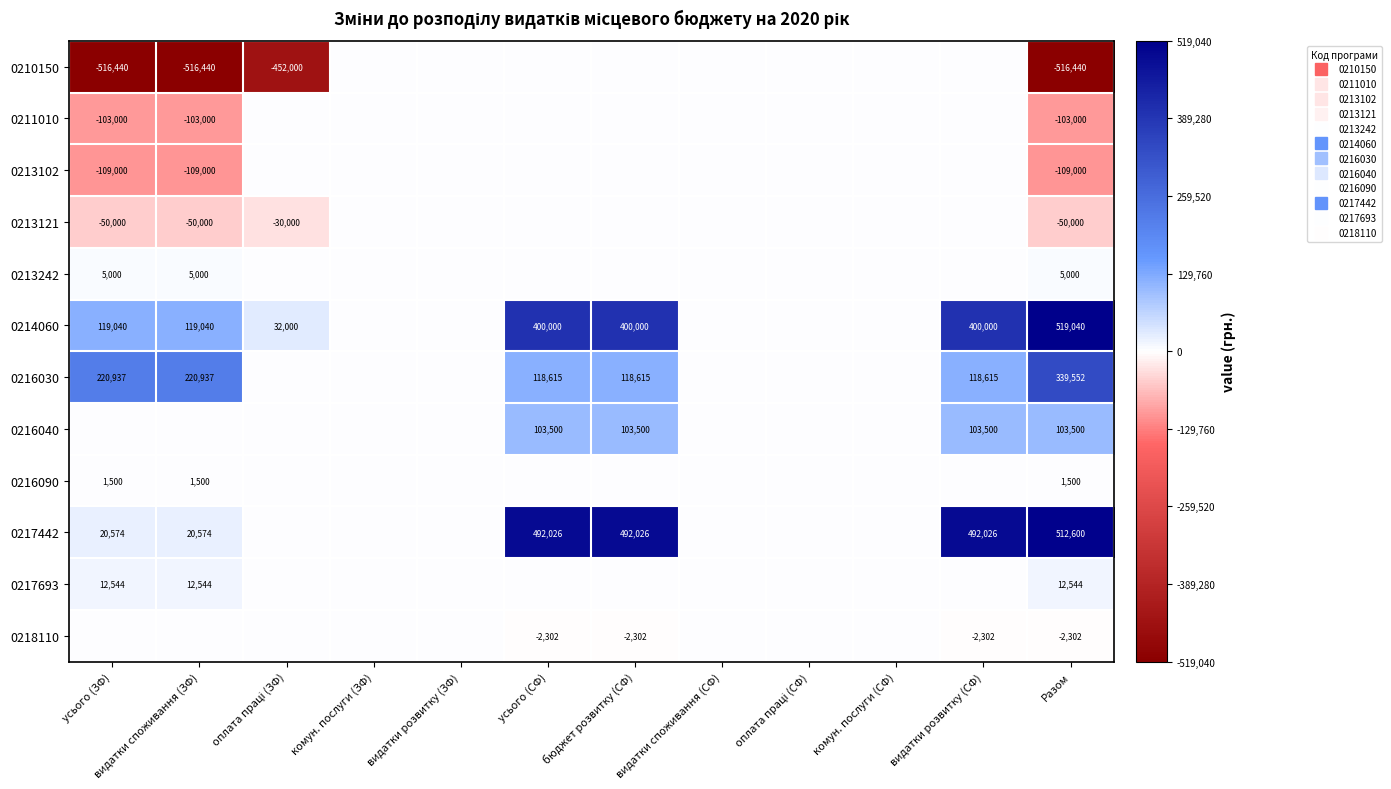

The 0217693 series shows -5945 at оплата праці (СФ). True or false?

False